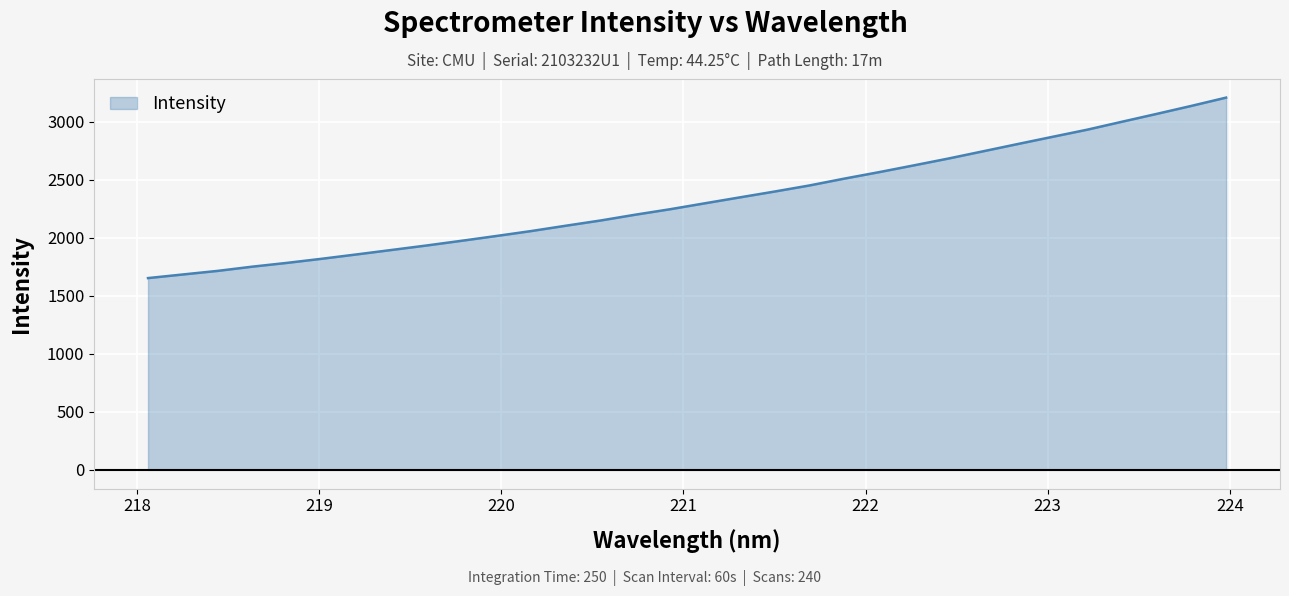

How many lines are shown in the chart?

1